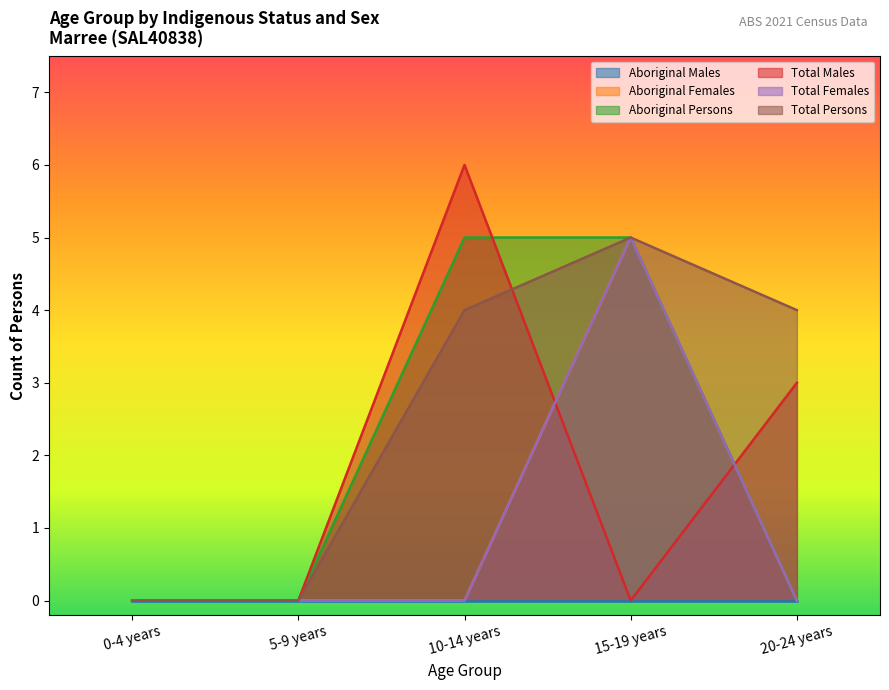

What is the difference between the highest and lowest values at 20-24 years?

4